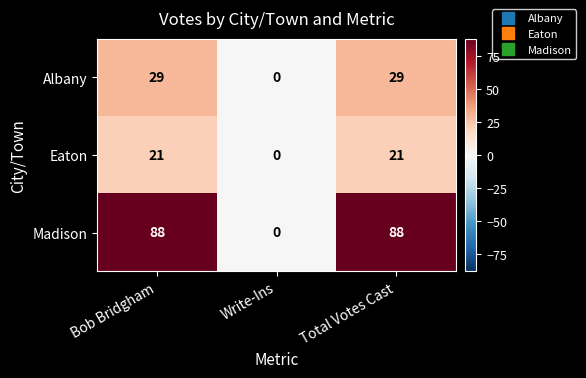

Reading left to right, extract all data points from this chart.

Albany: Bob Bridgham=29	Write-Ins=0	Total Votes Cast=29
Eaton: Bob Bridgham=21	Write-Ins=0	Total Votes Cast=21
Madison: Bob Bridgham=88	Write-Ins=0	Total Votes Cast=88